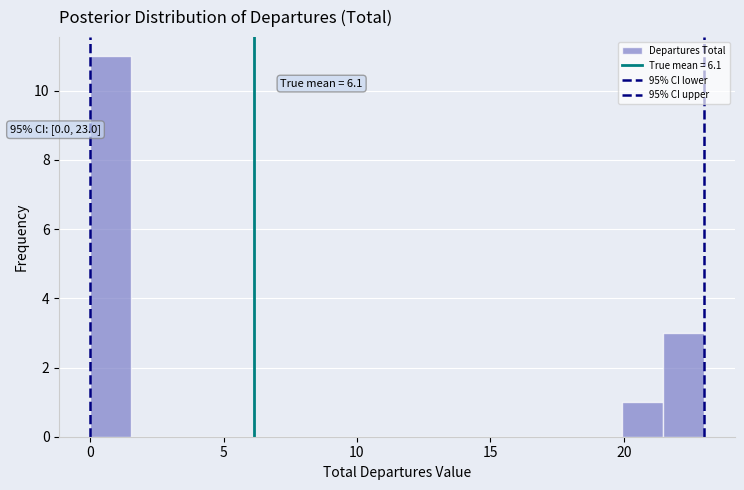

Around what value on the x-axis is the tallest bar? Give the approximate position of its centre, as read against the axis.

1.0